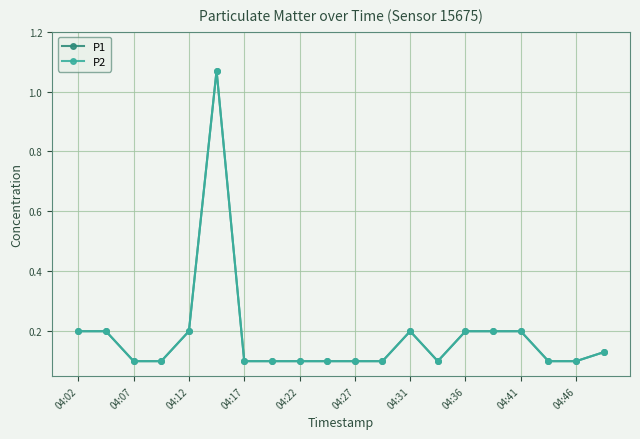

What is the difference between the maximum and second lowest values in the P2 series?

1.0